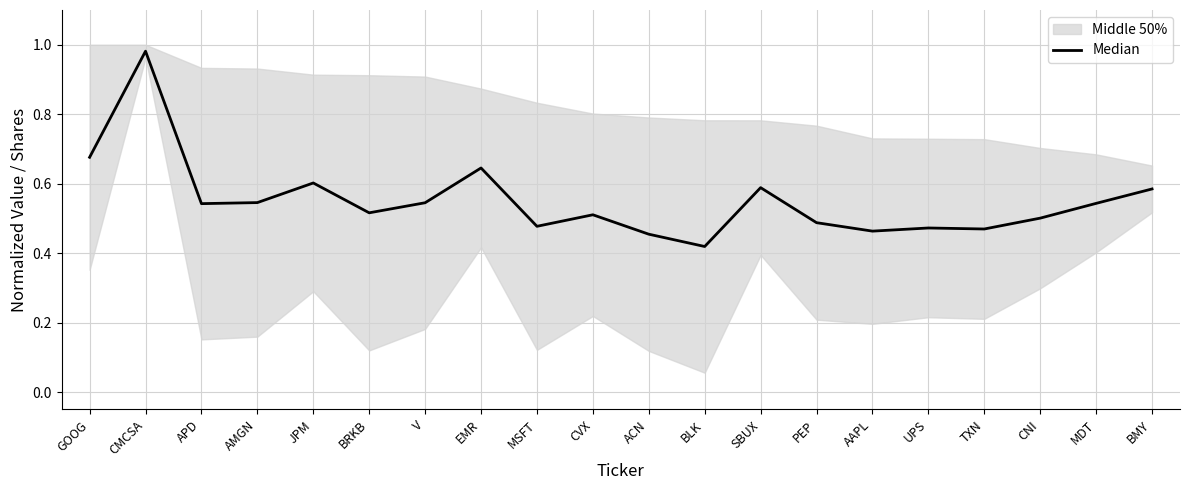

Reading left to right, transcribe all the data shown in this chart.

0.7	1.0	0.5	0.5	0.6	0.5	0.5	0.6	0.5	0.5	0.5	0.4	0.6	0.5	0.5	0.5	0.5	0.5	0.5	0.6